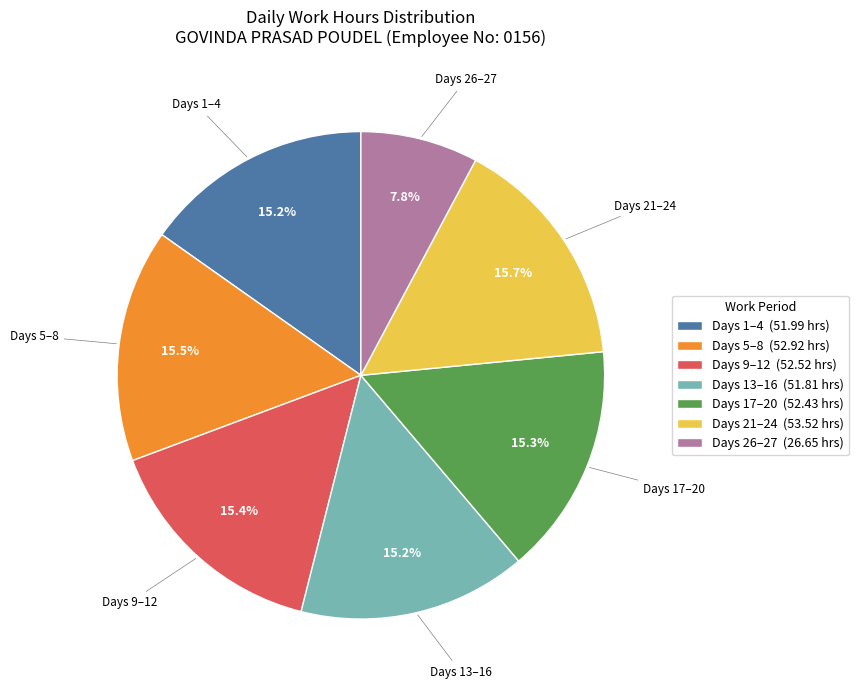

Which has a higher value, Days 21–24 (53.52 hrs) or Days 26–27 (26.65 hrs)?

Days 21–24 (53.52 hrs)